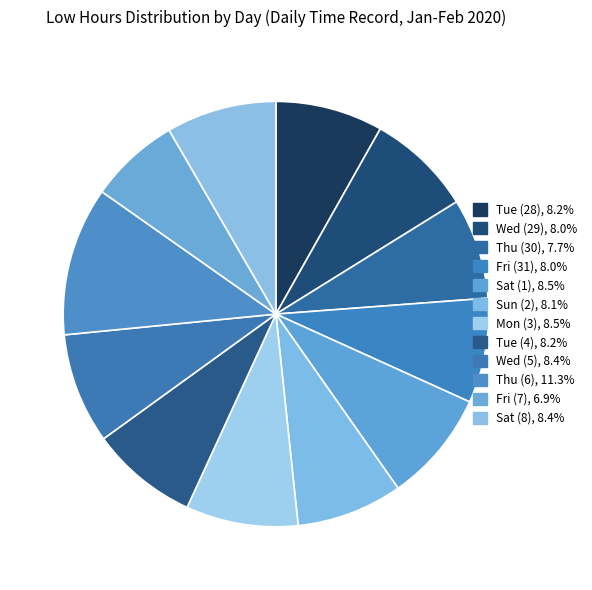

Which has a higher value, Wed (29) or Thu (30)?

Wed (29)